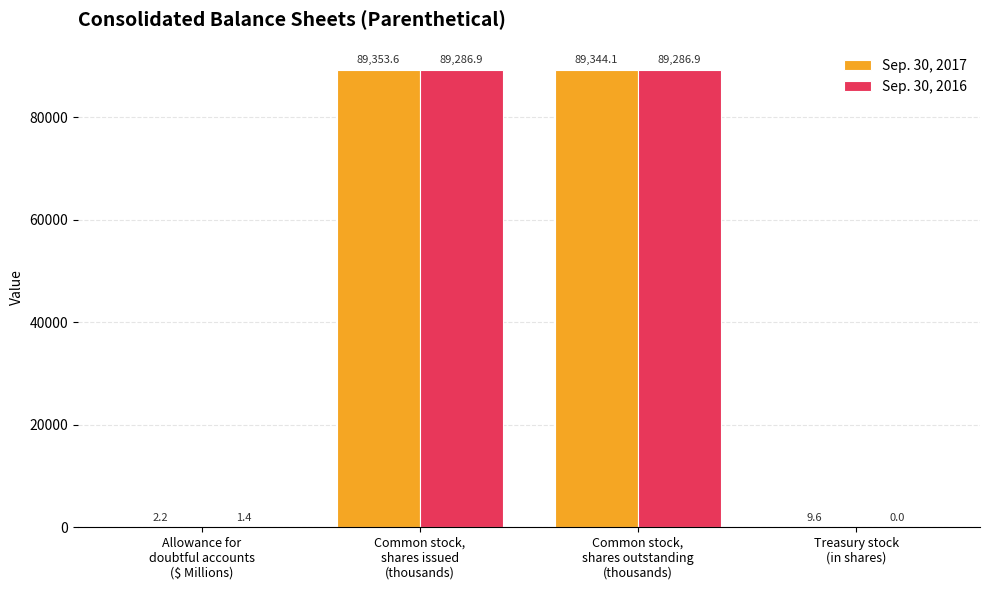

Which series has the largest total across all categories?

Sep. 30, 2017